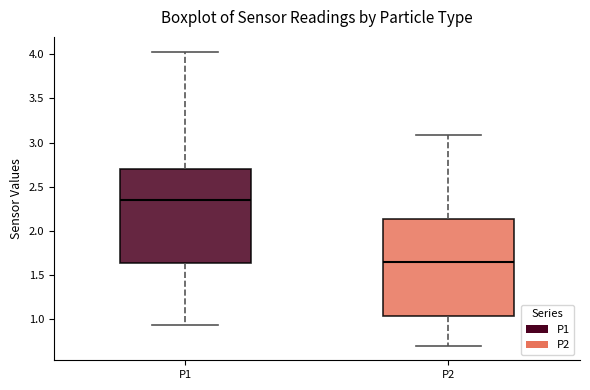

Reading left to right, read every box against the y-axis: the position of its median line, the range the box covers, and the ends of its whiskers. The values are not printed on the chart, so give them approximately, as read against the axis.

P1: median 2.35, box 1.65 to 2.70, whiskers 0.95 to 4.05
P2: median 1.65, box 1.05 to 2.15, whiskers 0.70 to 3.10